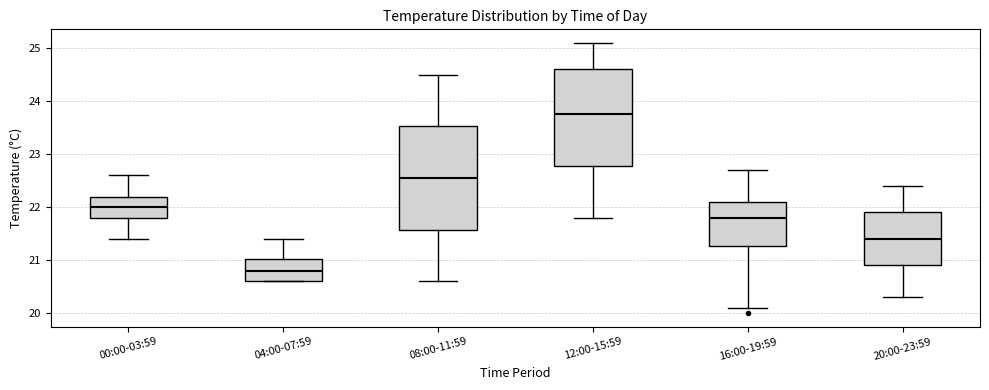

Reading left to right, read every box against the y-axis: the position of its median line, the range the box covers, and the ends of its whiskers. The values are not printed on the chart, so give them approximately, as read against the axis.

00:00-03:59: median 22.0, box 21.8 to 22.2, whiskers 21.4 to 22.6
04:00-07:59: median 20.8, box 20.6 to 21.0, whiskers 20.6 to 21.4
08:00-11:59: median 22.6, box 21.6 to 23.5, whiskers 20.6 to 24.5
12:00-15:59: median 23.8, box 22.8 to 24.6, whiskers 21.8 to 25.1
16:00-19:59: median 21.8, box 21.3 to 22.1, whiskers 20.1 to 22.7
20:00-23:59: median 21.4, box 20.9 to 21.9, whiskers 20.3 to 22.4